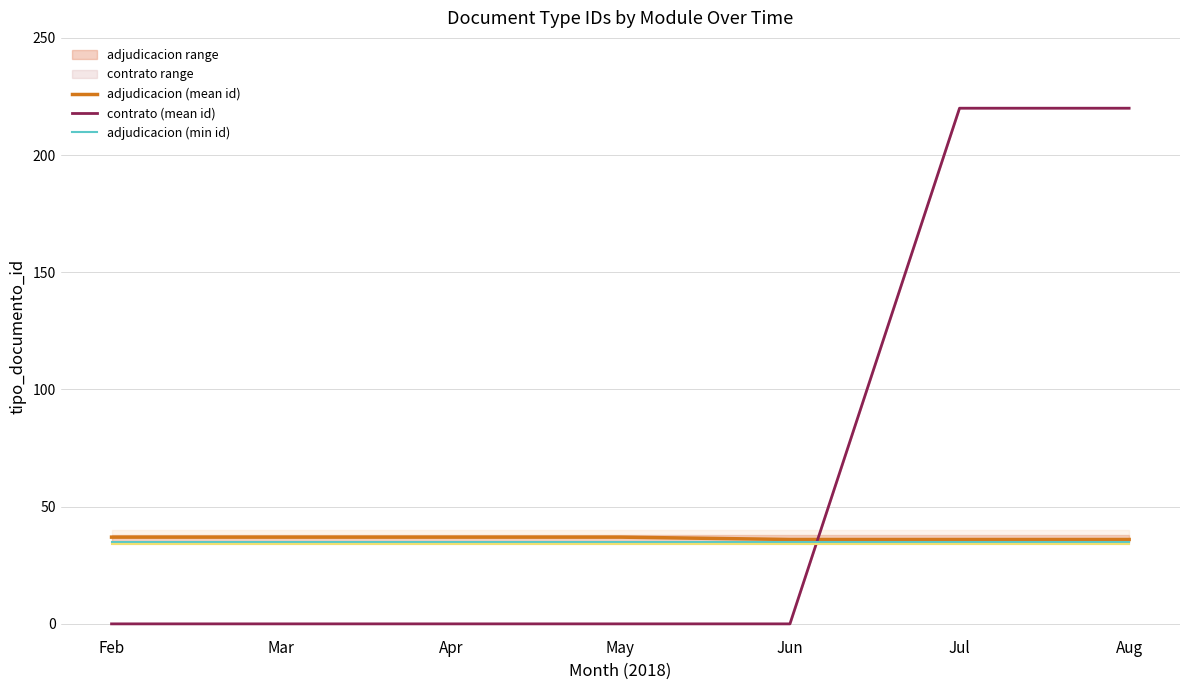

True or false: adjudicacion (mean id) and adjudicacion (min id) cross at least once.

False